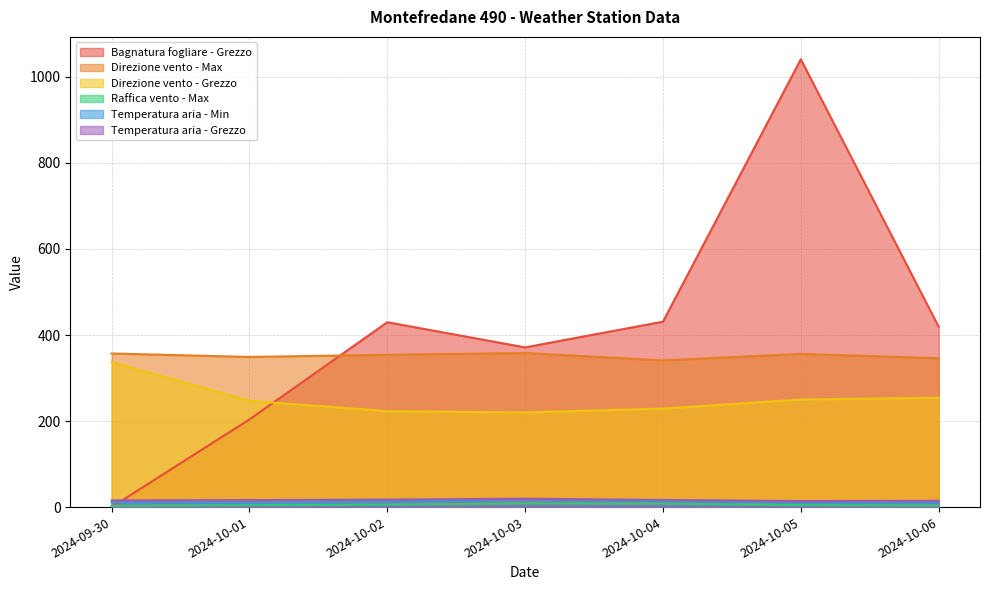

Where is Direzione vento - Max nearest to the value 349?

2024-10-01